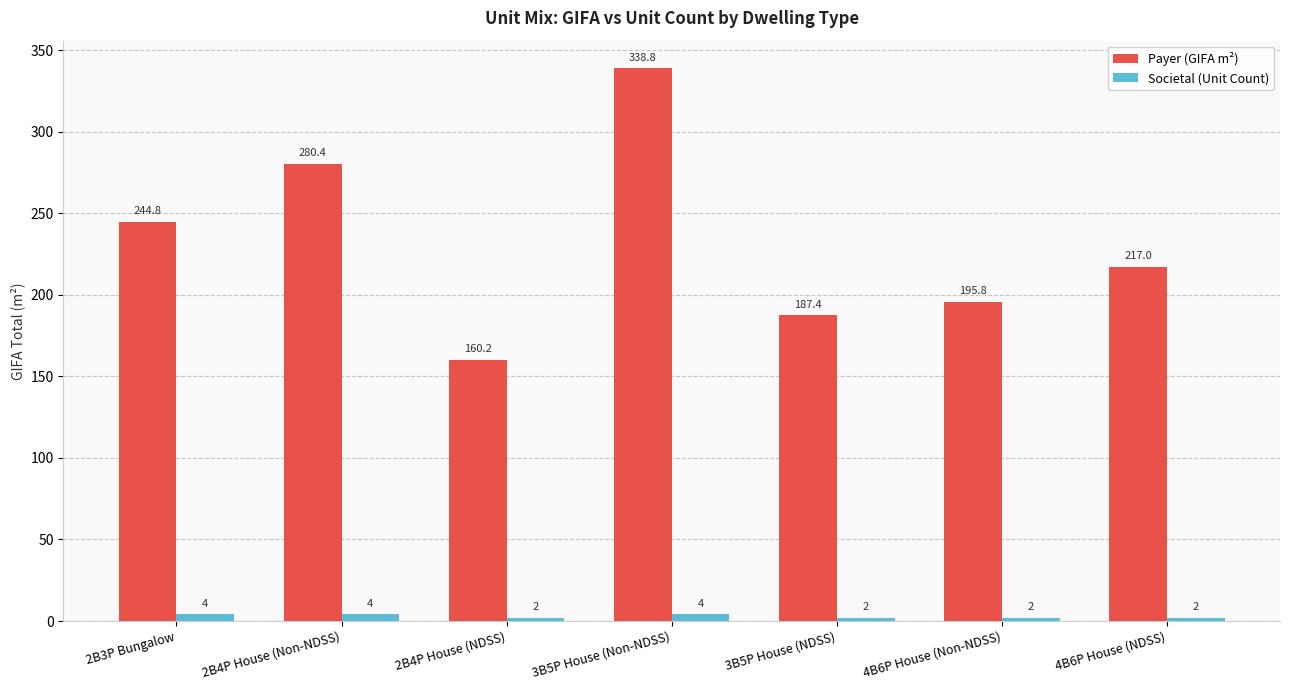

True or false: Societal (Unit Count) has a value of 2.0 at 4B6P House (NDSS).

True